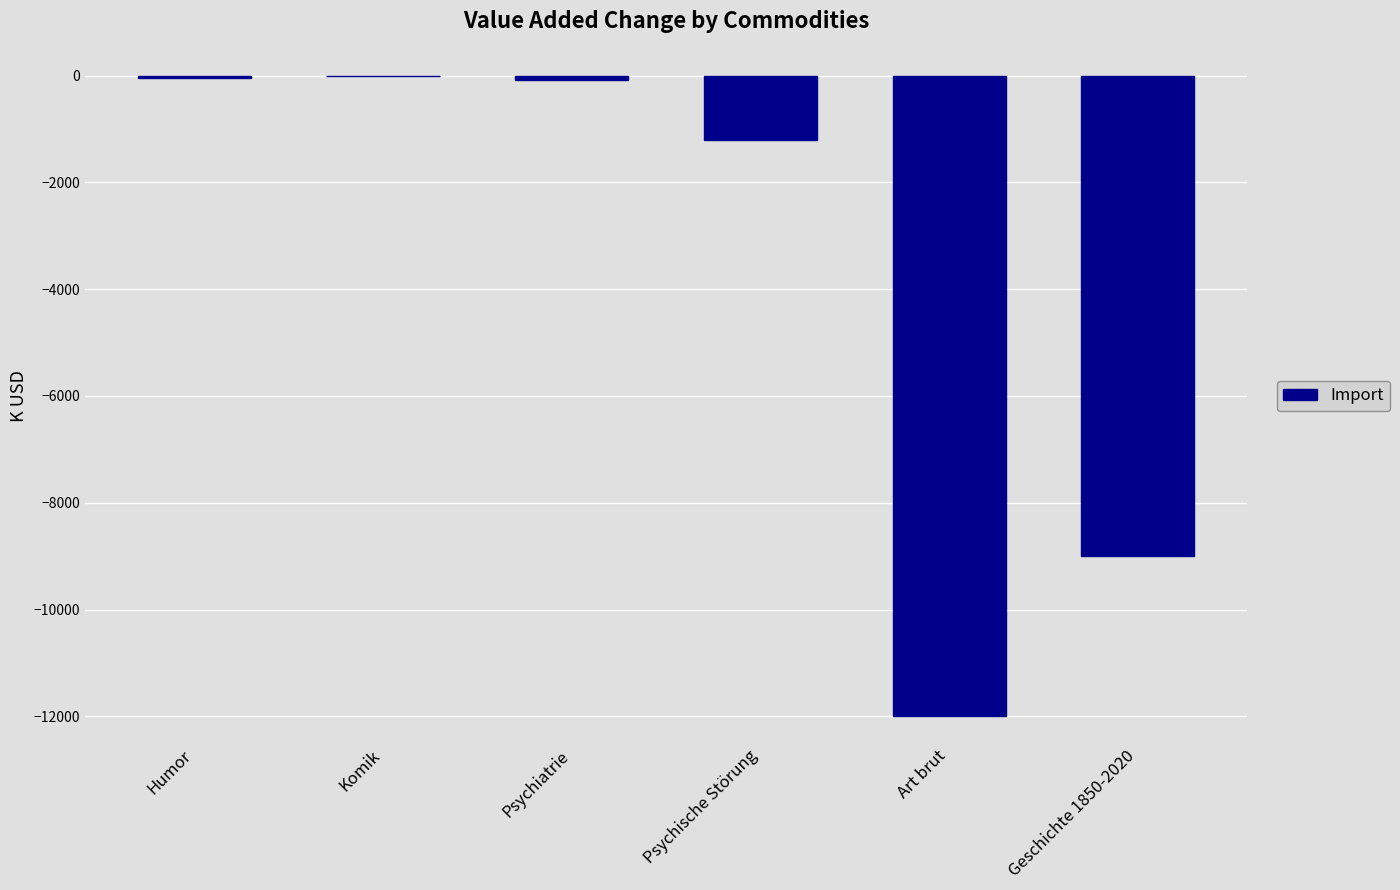

What is the sum of all values?

-22340